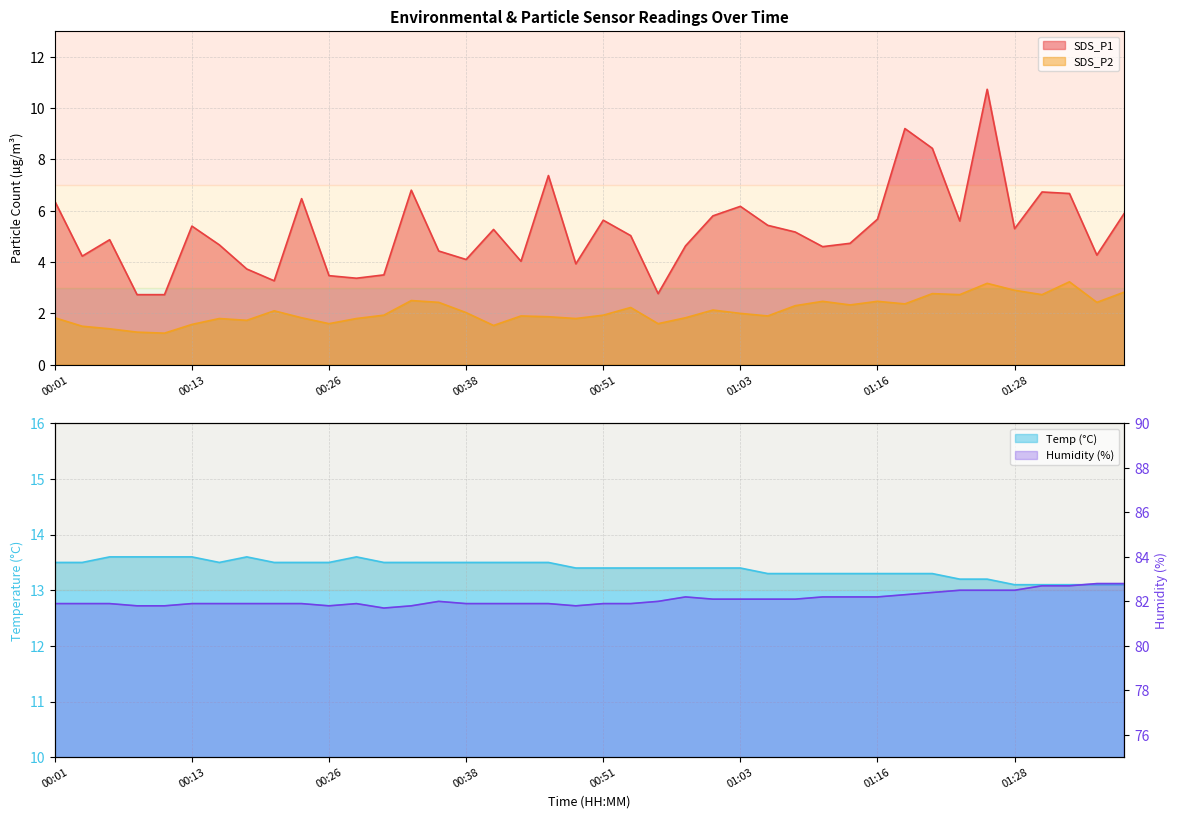

Which label corresponds to the largest value in the chart?

01:36